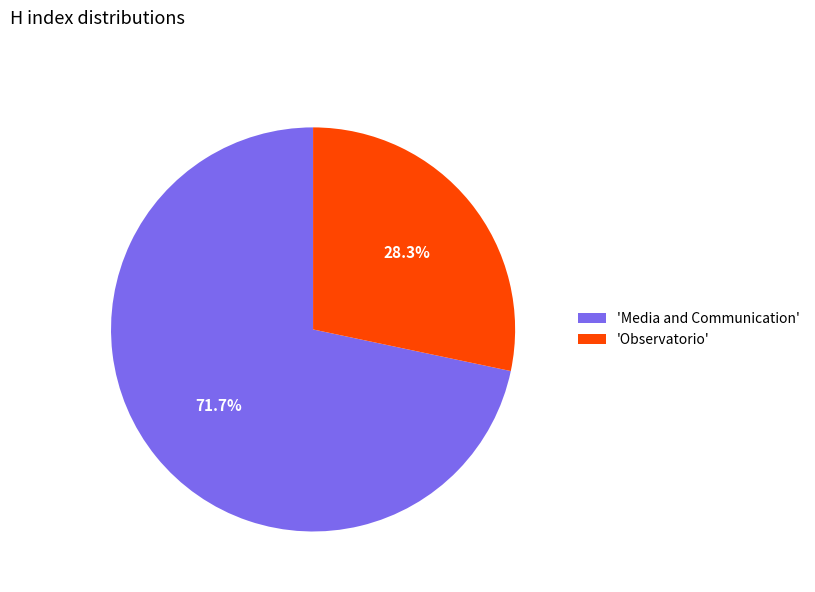

What is the largest slice in the pie chart?

'Media and Communication'